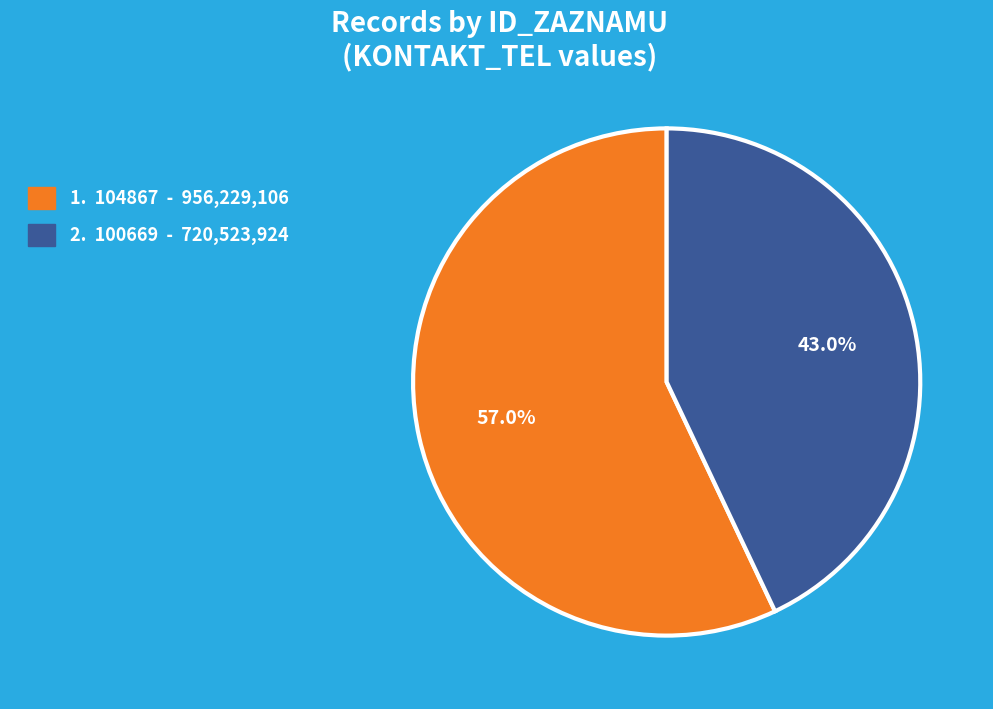

Is there any slice that represents more than half of the pie?

Yes